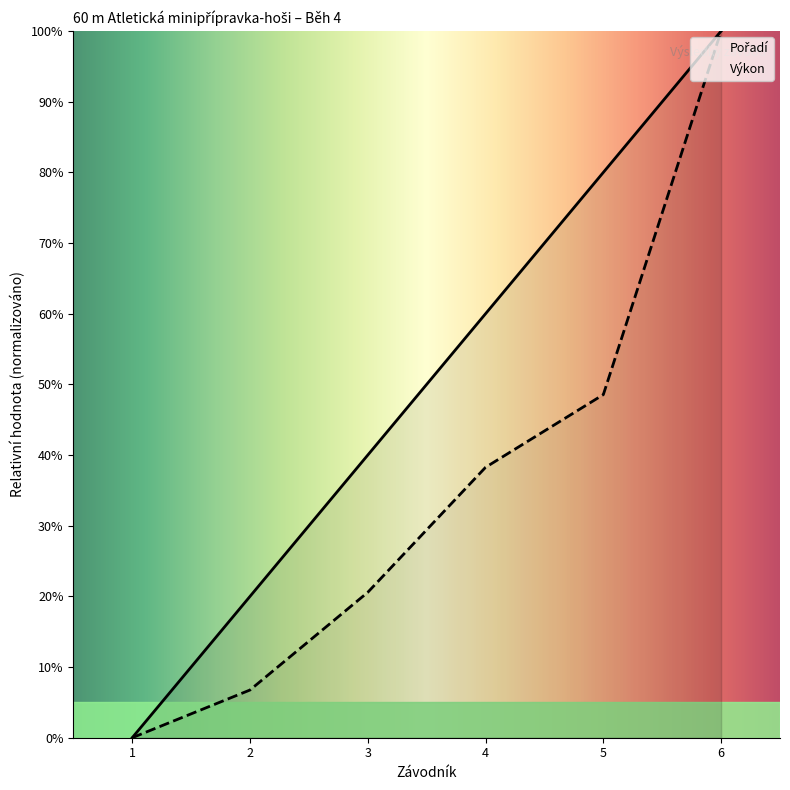

At how many categories does at least one series exceed 42?

3